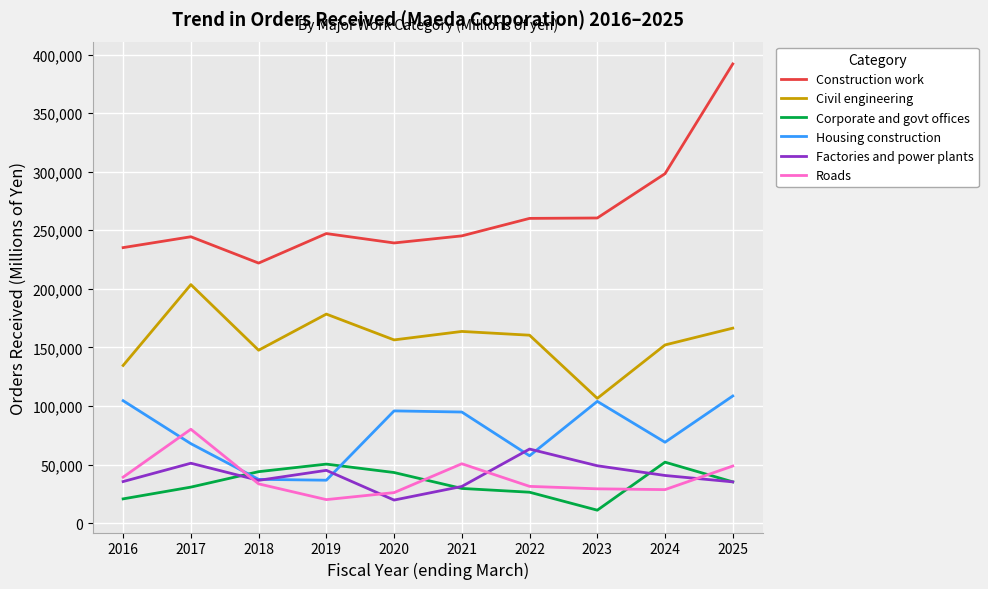

Which series has the largest range (max minus min)?

Construction work